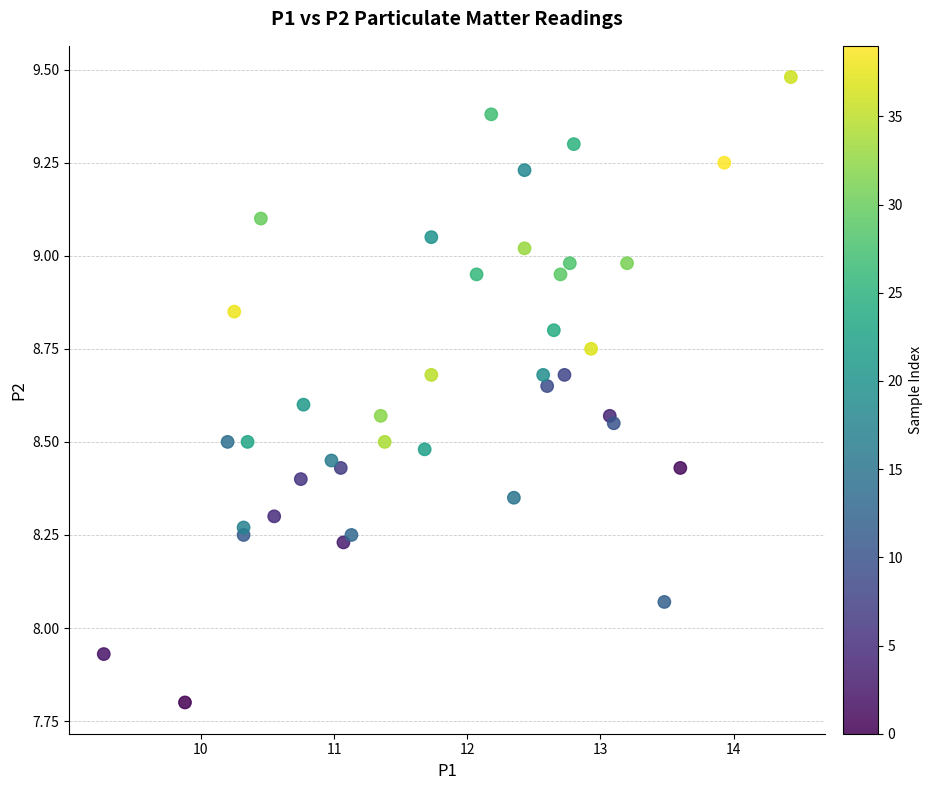

What is the range of Y values (max minus min)?

1.7